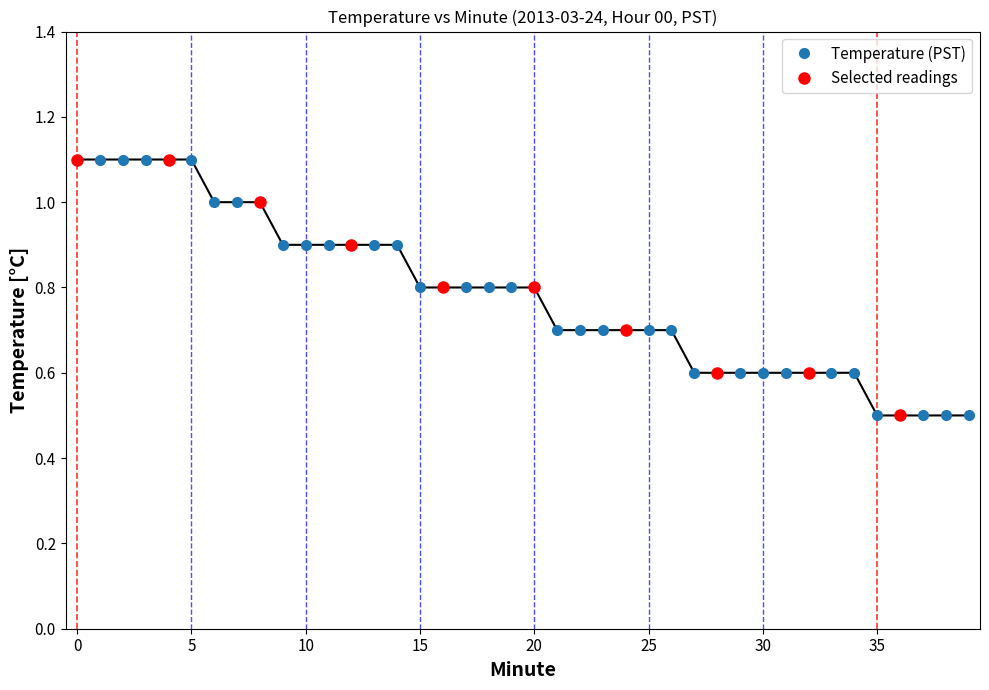

Is it true that the value at 12 is 1.3?

False